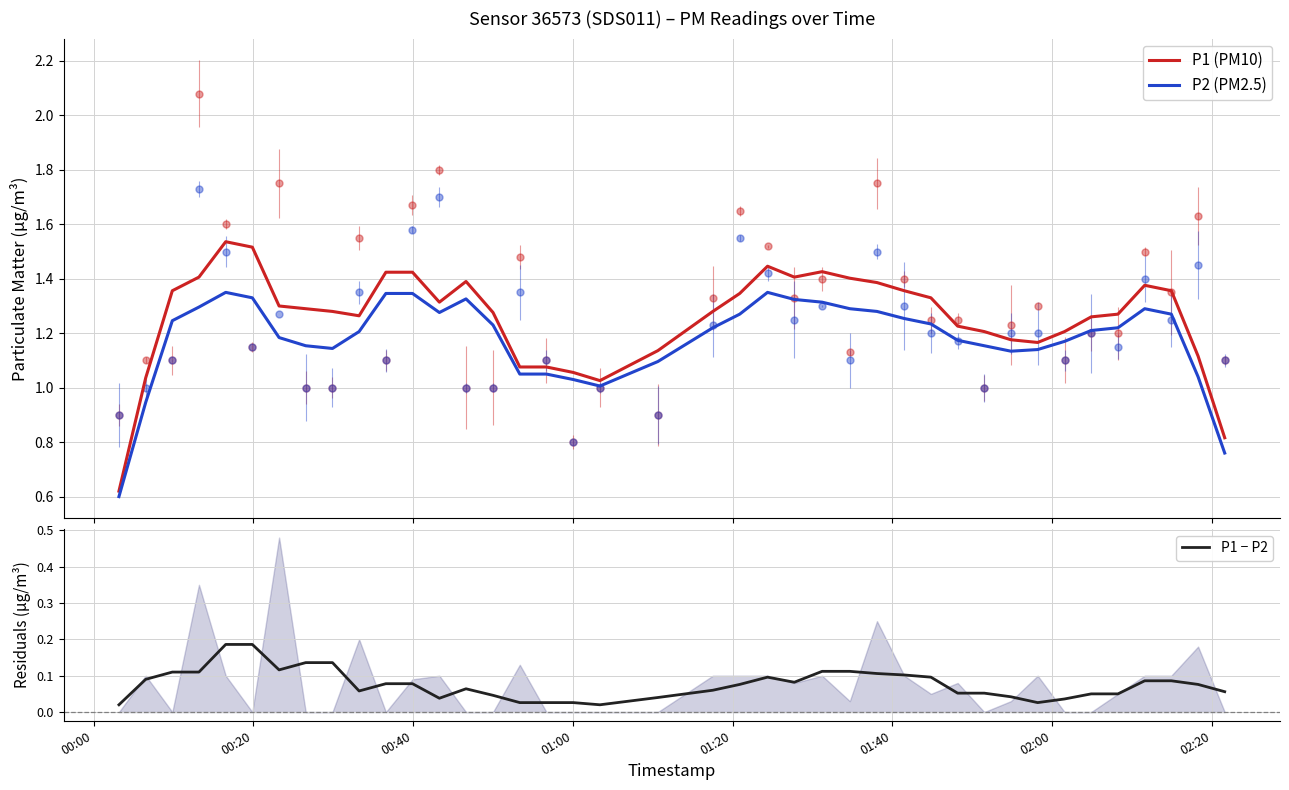

Rank the series by their maximum value, from highest to lowest.

P1 (PM10), P2 (PM2.5), P1 − P2